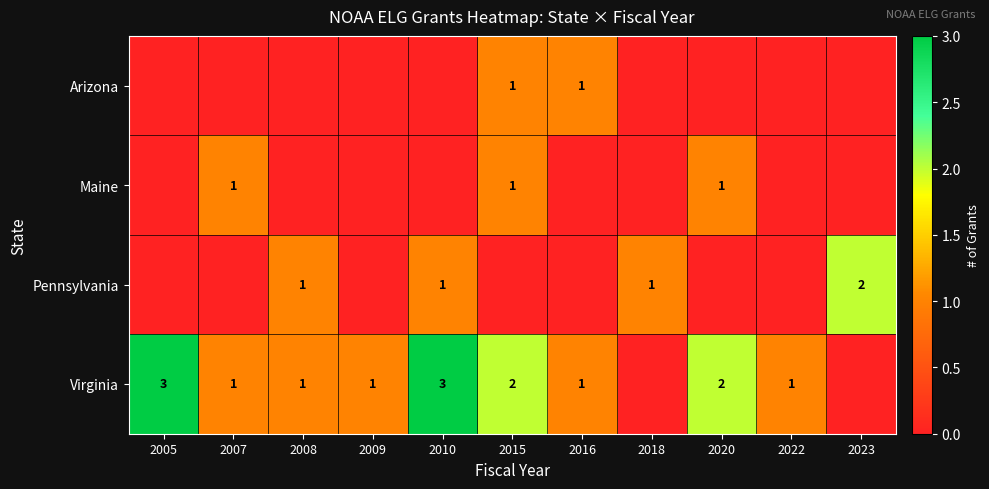

The value of Pennsylvania at 2023 is 1. True or false?

False